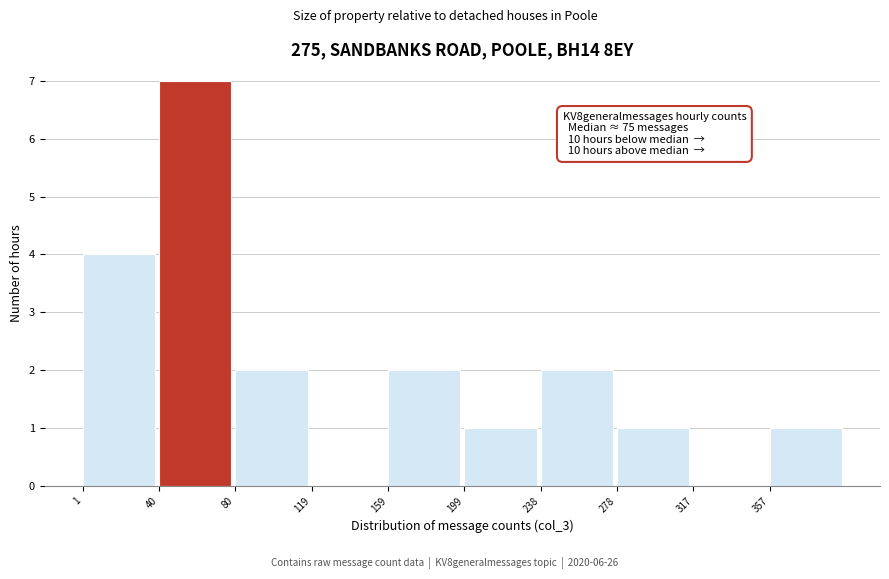

Which range on the x-axis has the tallest bar?

40 to 80